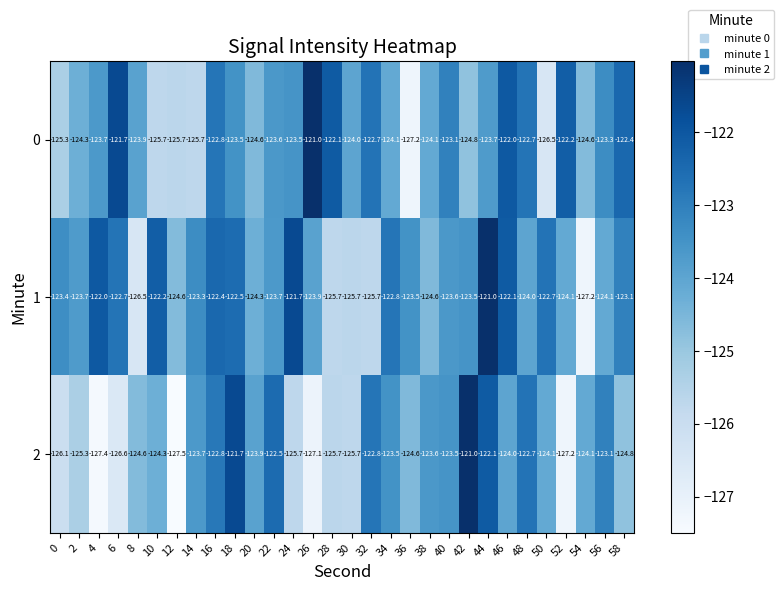

What is the total value across all series at 26?

-372.0